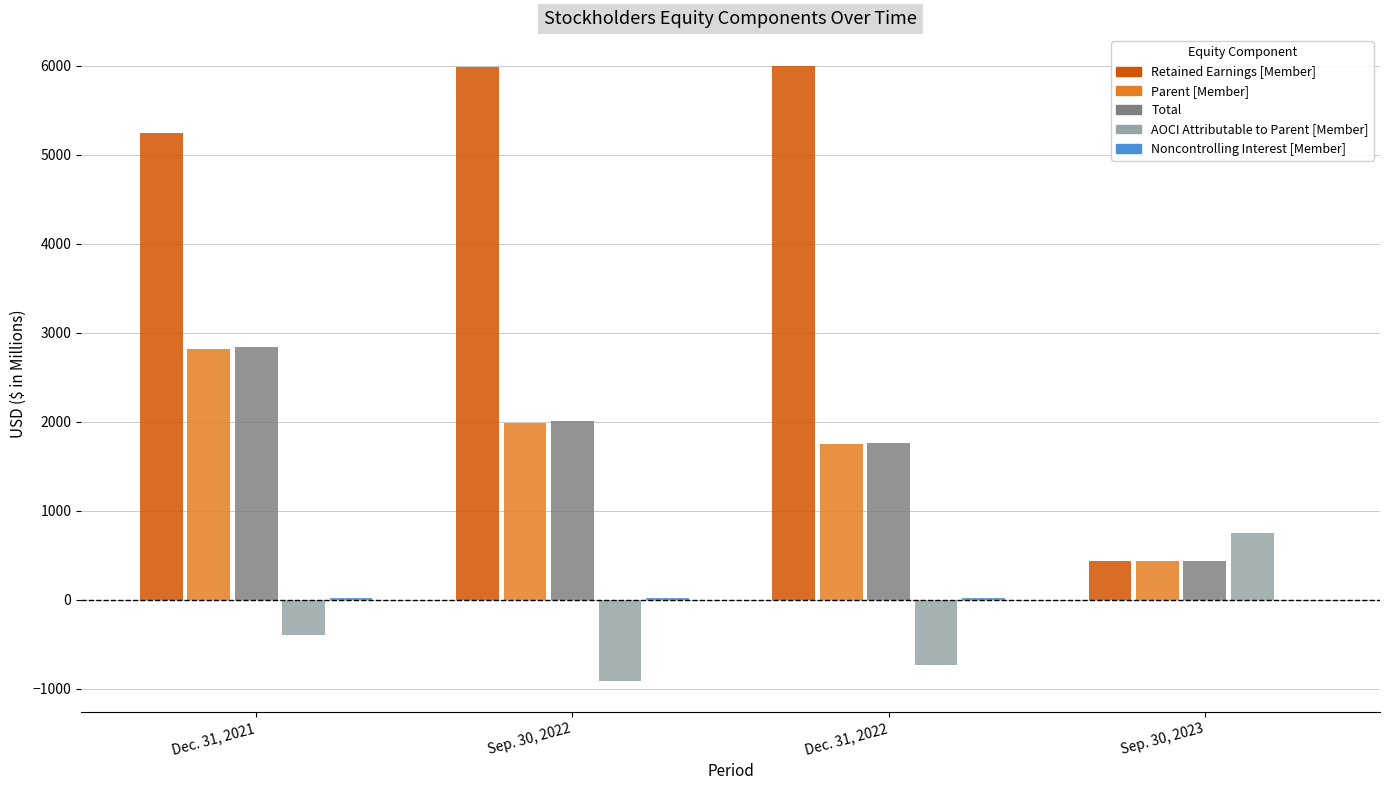

What is the greatest value displayed?

5999.1